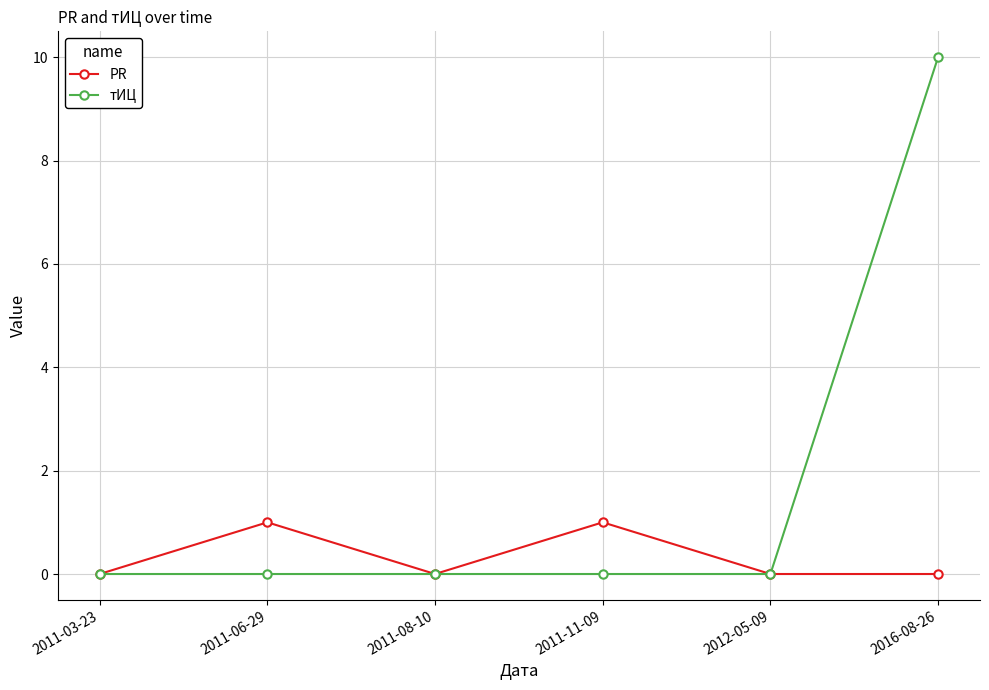

Which series has the largest range (max minus min)?

тИЦ